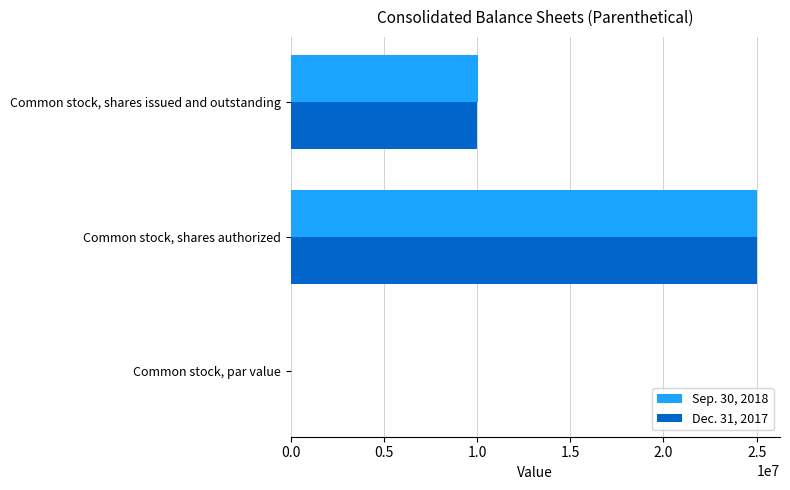

The value of Sep. 30, 2018 at Common stock, shares authorized is 25000000.0. True or false?

True